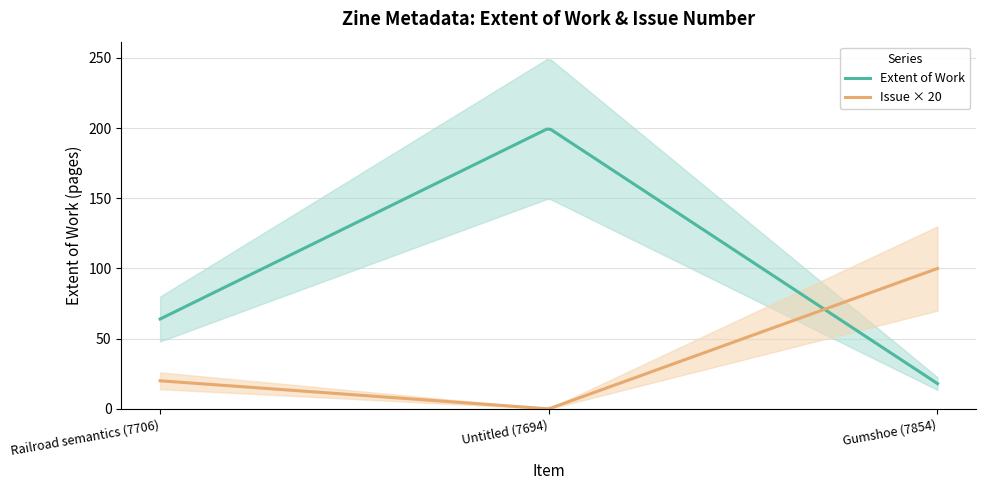

What is the difference between the maximum and minimum values in the Extent of Work series?

181.3